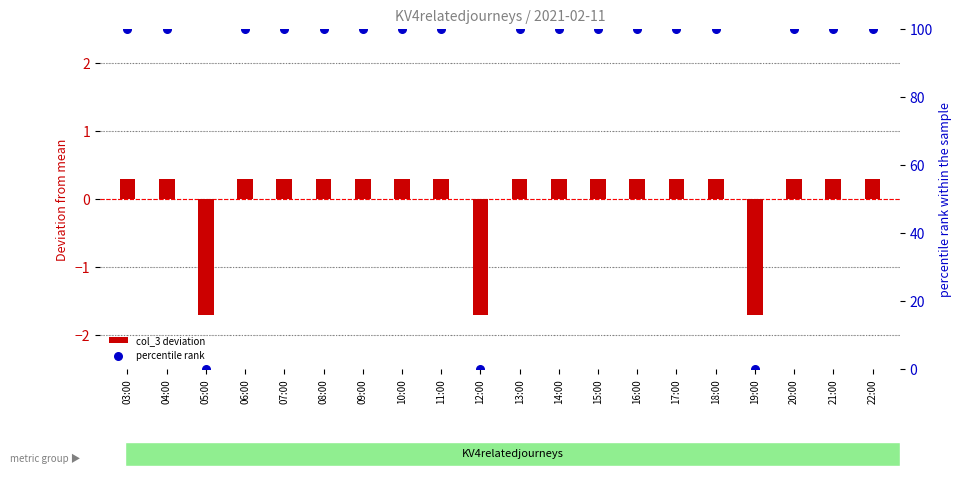

Which series reaches the maximum Y coordinate?

percentile rank